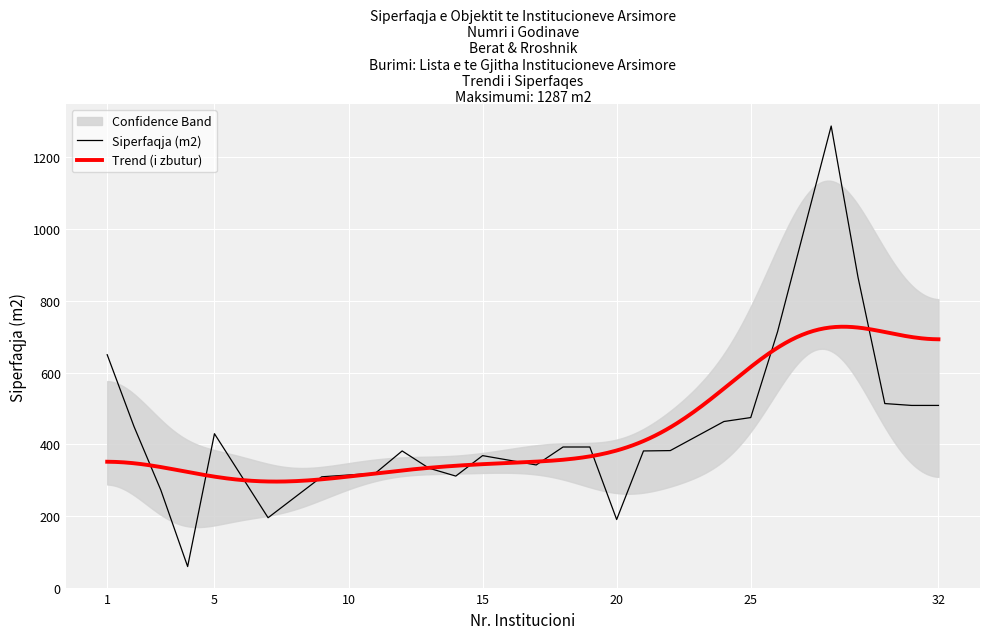

Reading left to right, transcribe all the data shown in this chart.

1=650.0	2=450.0	3=273.0	4=60.0	5=430.0	7=196.0	9=310.0	11=320.0	12=382.0	13=334.0	14=312.0	15=369.0	17=343.0	18=393.0	19=393.0	20=191.0	21=382.0	22=383.0	24=464.0	25=475.0	26=714.0	28=1287.0	29=866.0	30=514.0	31=508.8	32=508.8